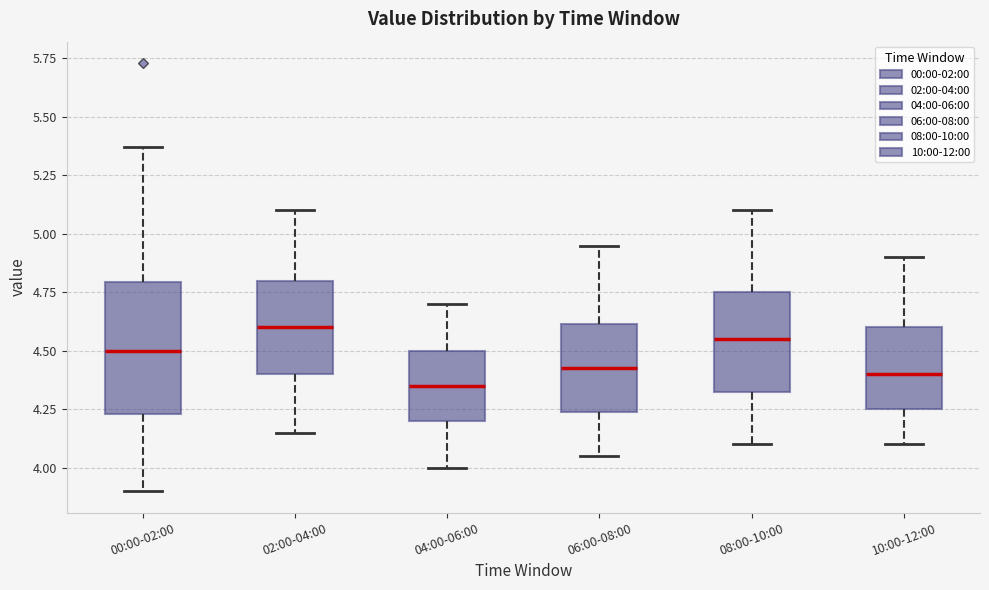

Which box is the tallest, from its lower edge to its upper edge?

00:00-02:00